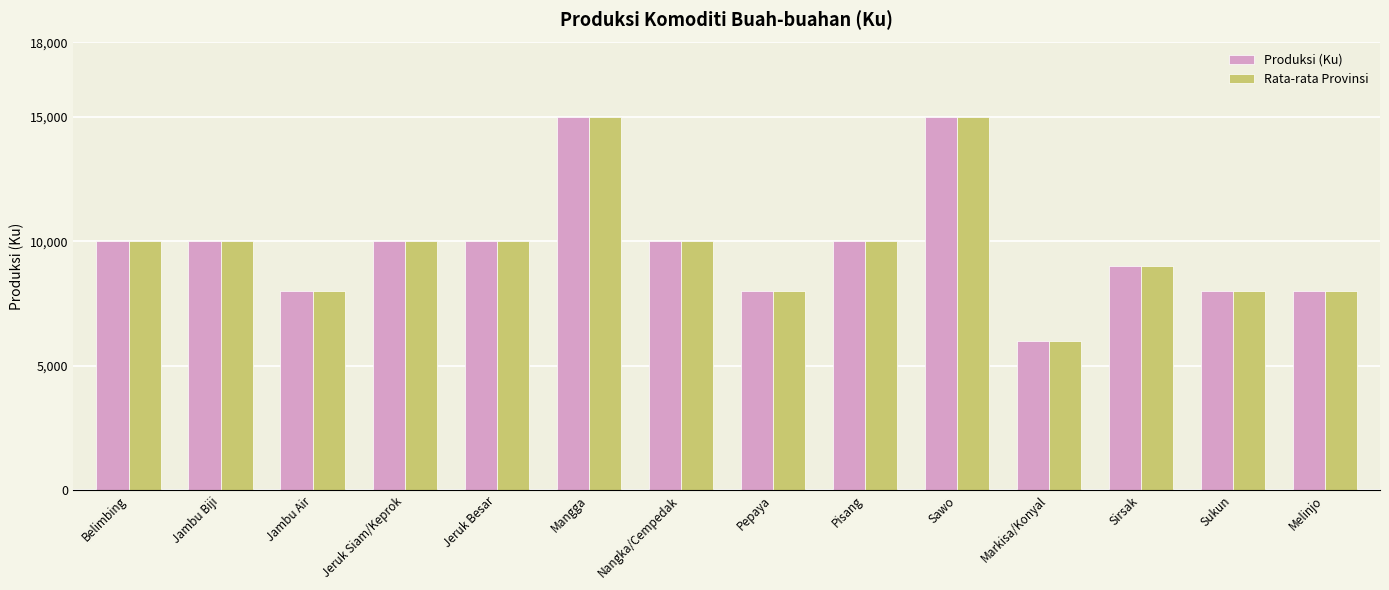

The value of Rata-rata Provinsi at Mangga is 15000. True or false?

True